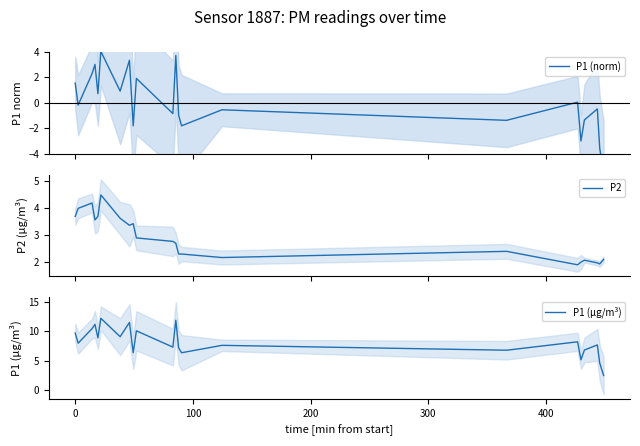

Which series has the largest total across all categories?

P1 (µg/m³)